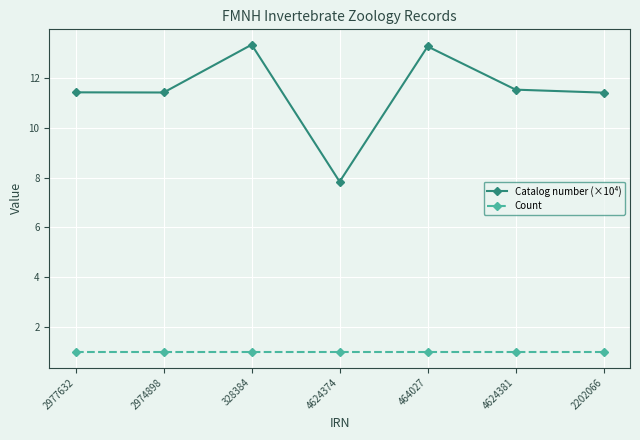

What are all the series names shown in the legend?

Catalog number (×10⁴), Count